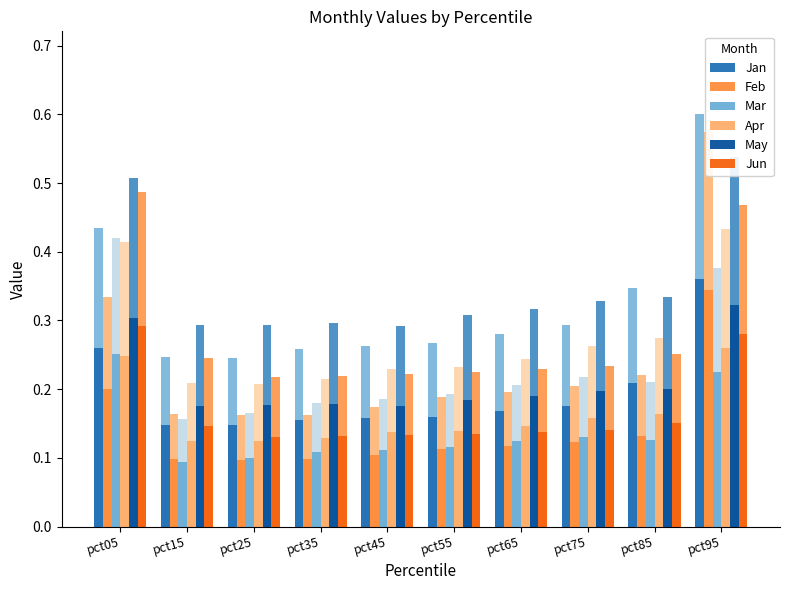

What is the difference between the highest and lowest values at pct65?

0.1